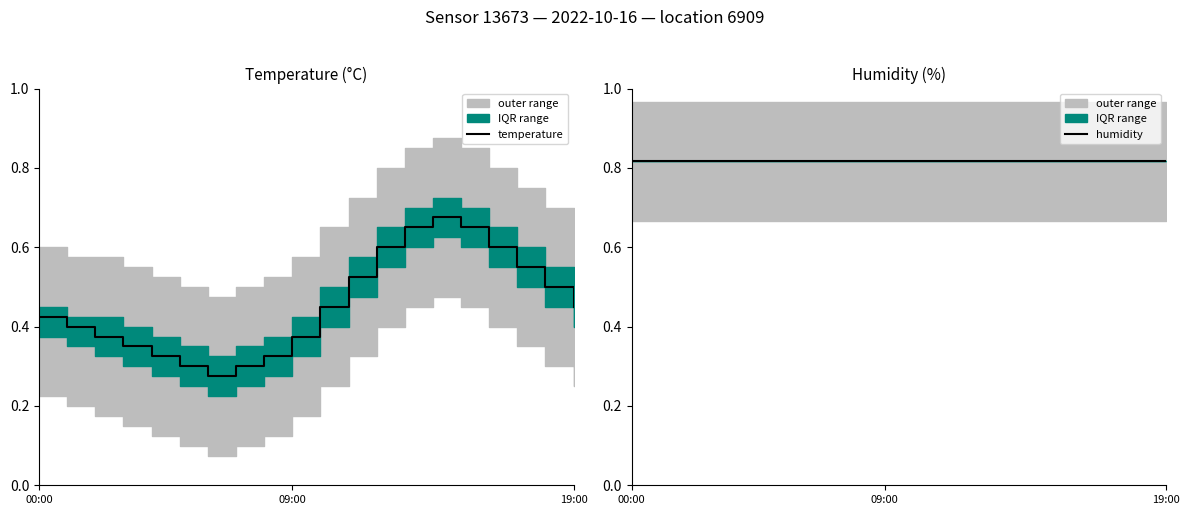

In temperature, how many points are higher than both neighbors (excluding endpoints)?

1